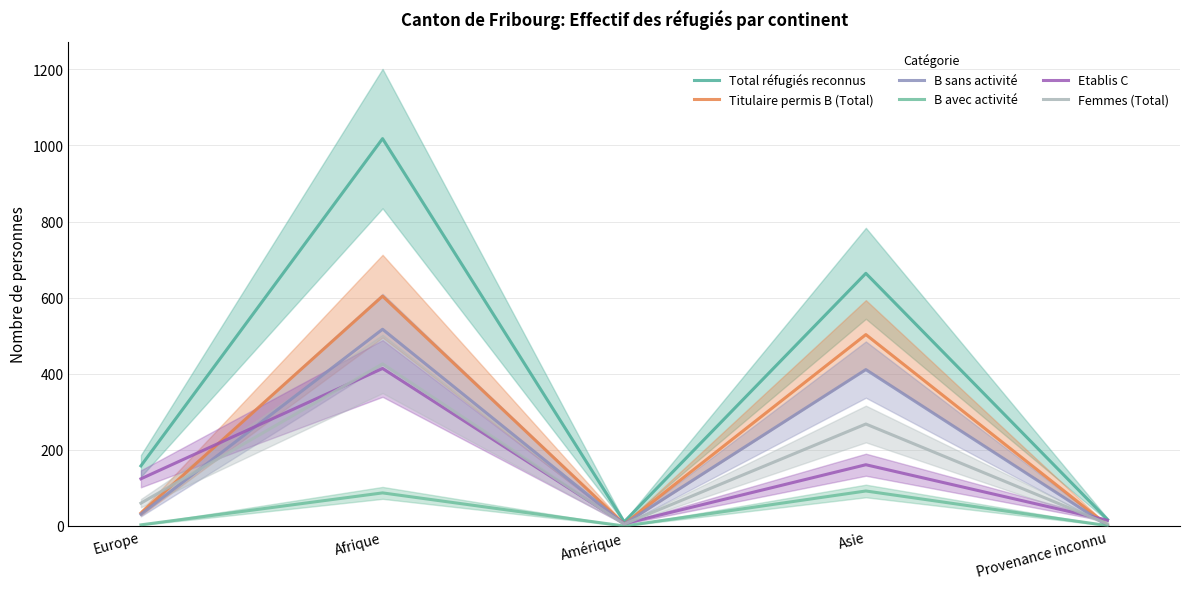

What is the sum of all Femmes (Total) values?

765